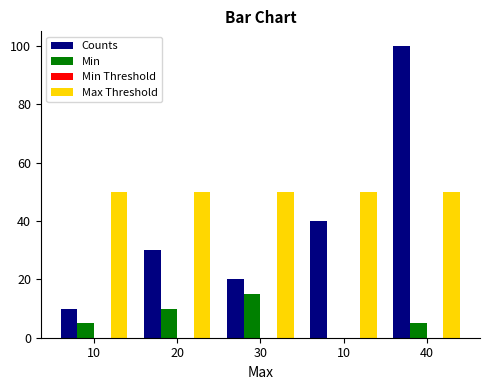

Reading left to right, transcribe all the data shown in this chart.

Counts: 10	30	20	40	100
Min: 5	10	15	0	5
Min Threshold: 0	0	0	0	0
Max Threshold: 50	50	50	50	50